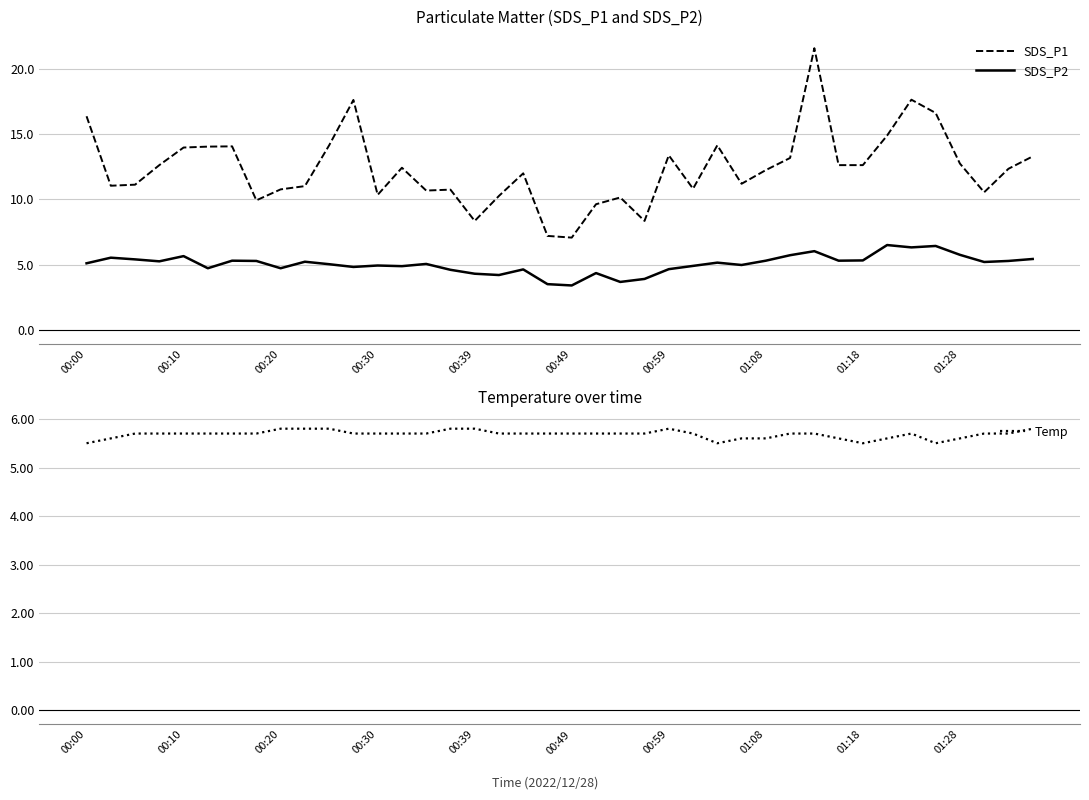

How many distinct data groups are displayed?

3